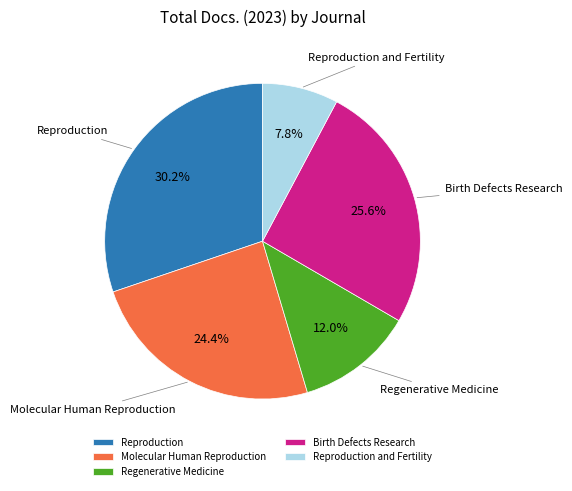

Which category has the biggest portion of the pie?

Reproduction